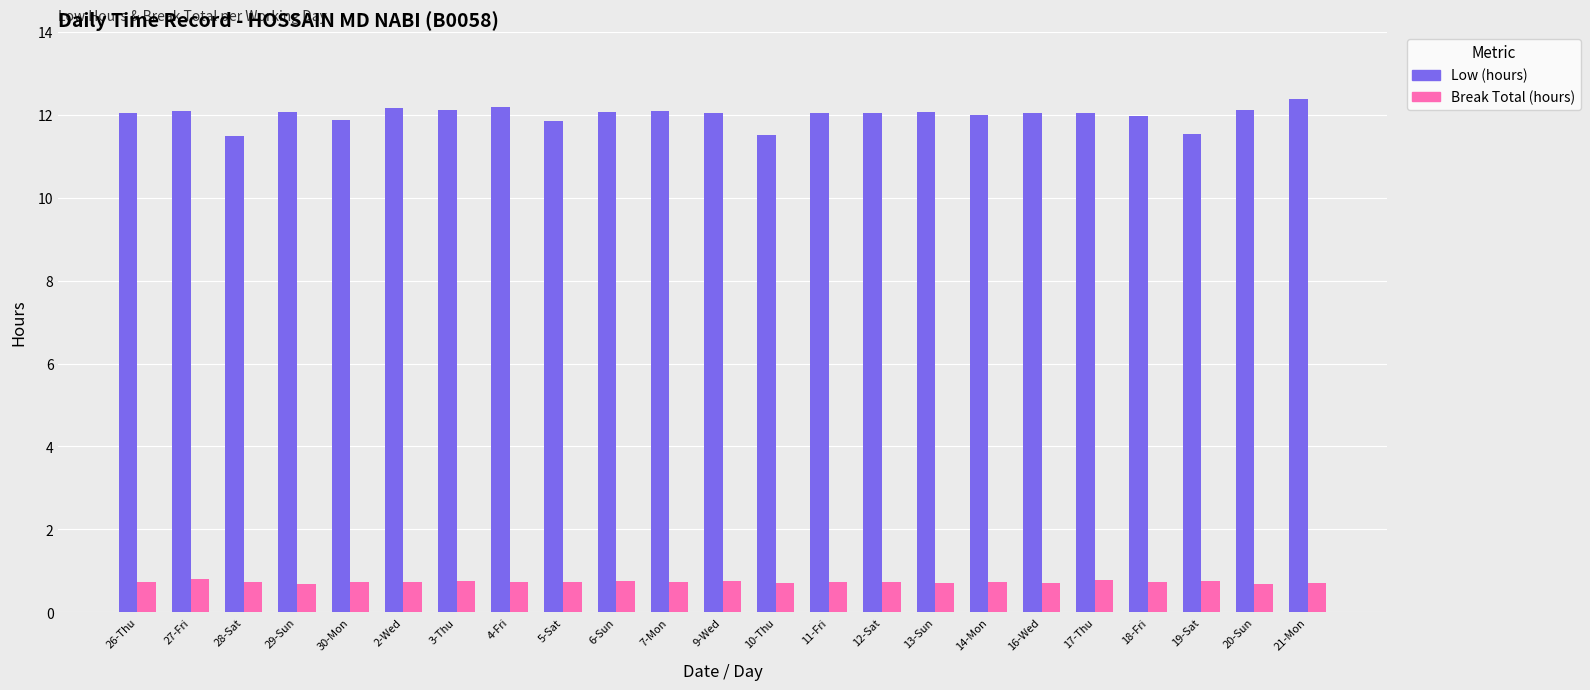

What is the value of the Break Total (hours) bar at the 14th from the left?

0.7